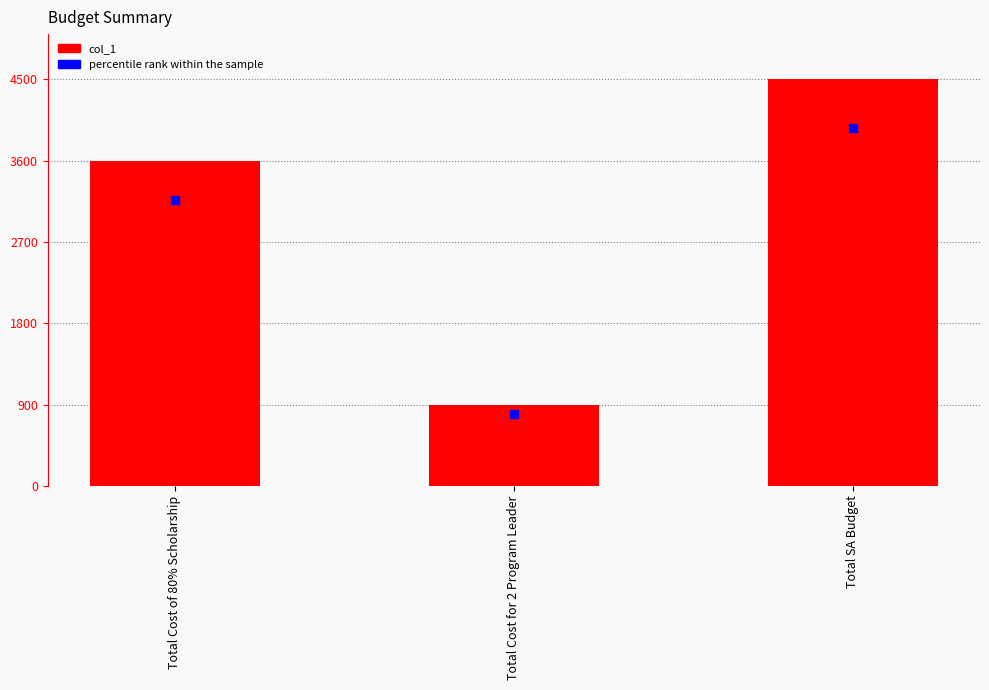

At which label is the value closest to 2700?

Total Cost of 80% Scholarship